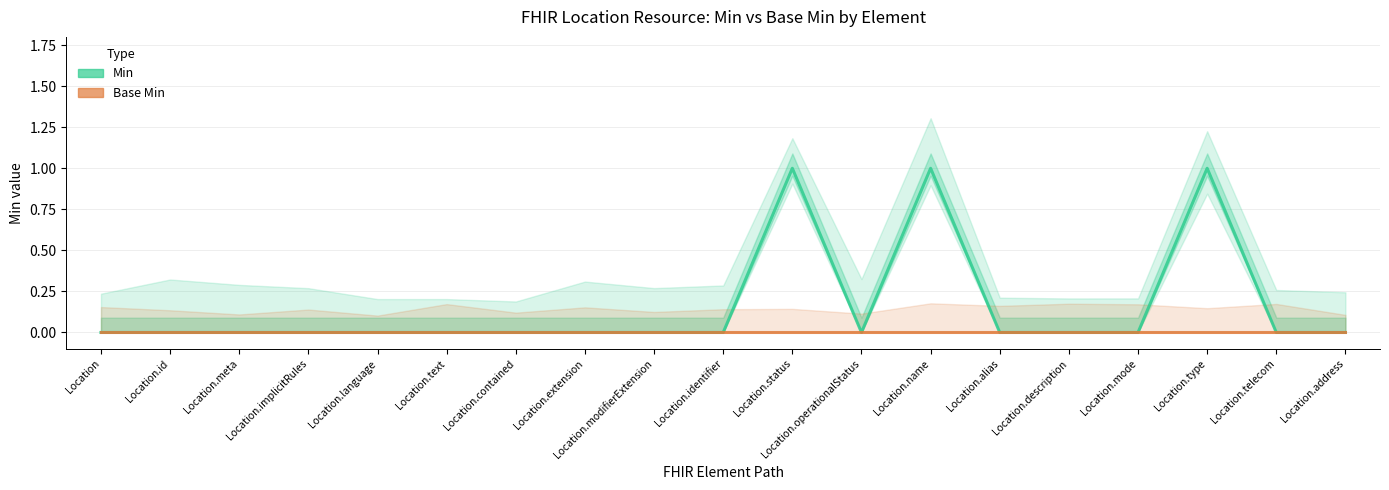

Which category has the lowest value across all series?

Location